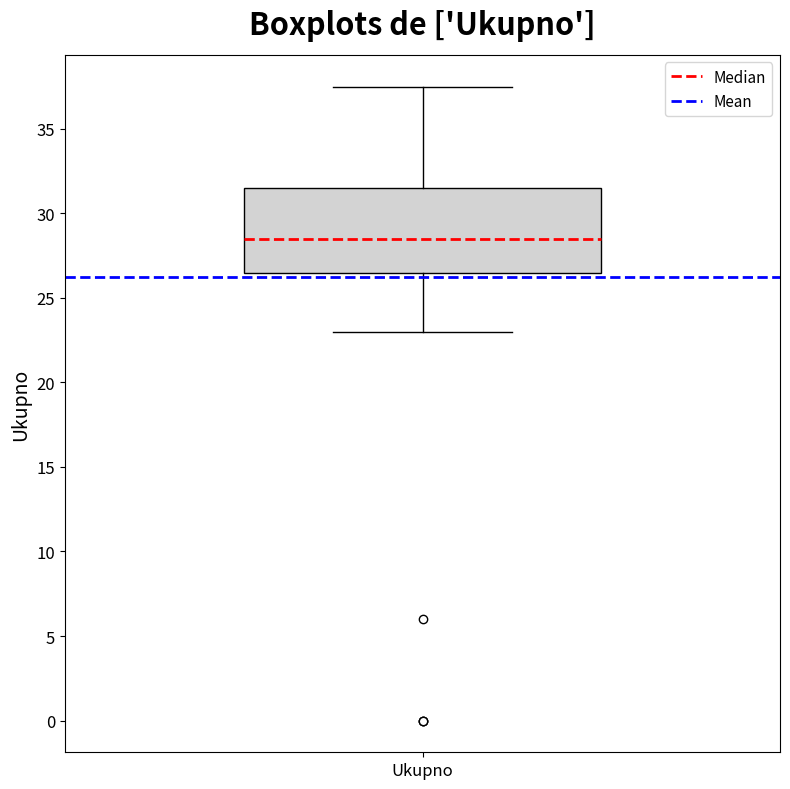

Transcribe this box plot: give where the median line is, the range the box spans, and where the two whiskers end, as read against the y-axis. The values are not printed on the chart, so give them approximately, as read against the axis.

median 28.5, box 26.5 to 31.5, whiskers 23.0 to 37.5